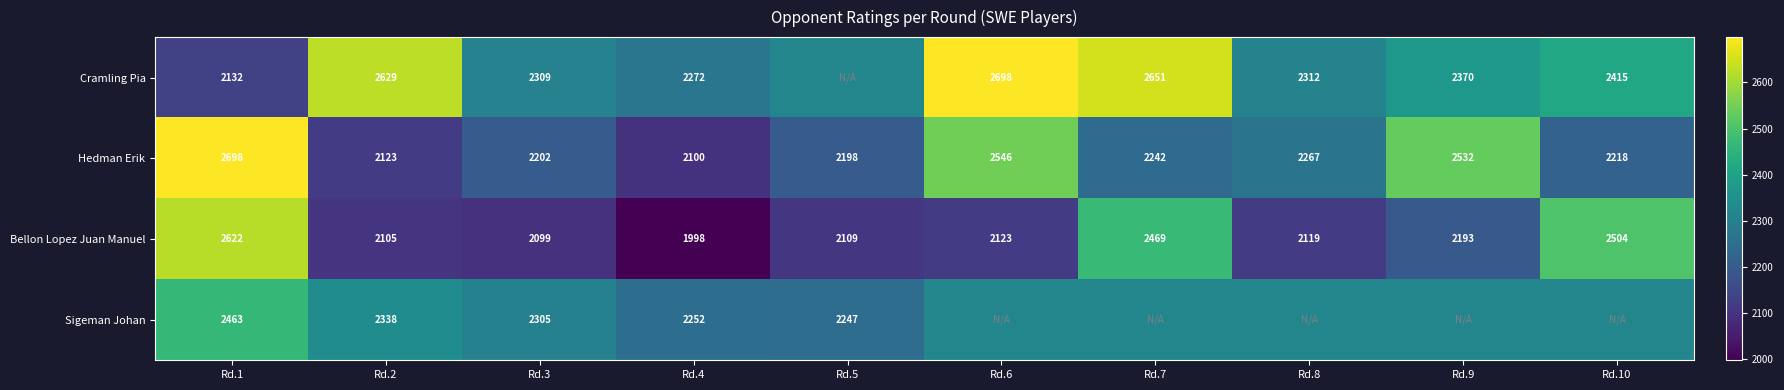

At Rd.2, list the series in order from largest to smallest.

Cramling Pia, Sigeman Johan, Hedman Erik, Bellon Lopez Juan Manuel